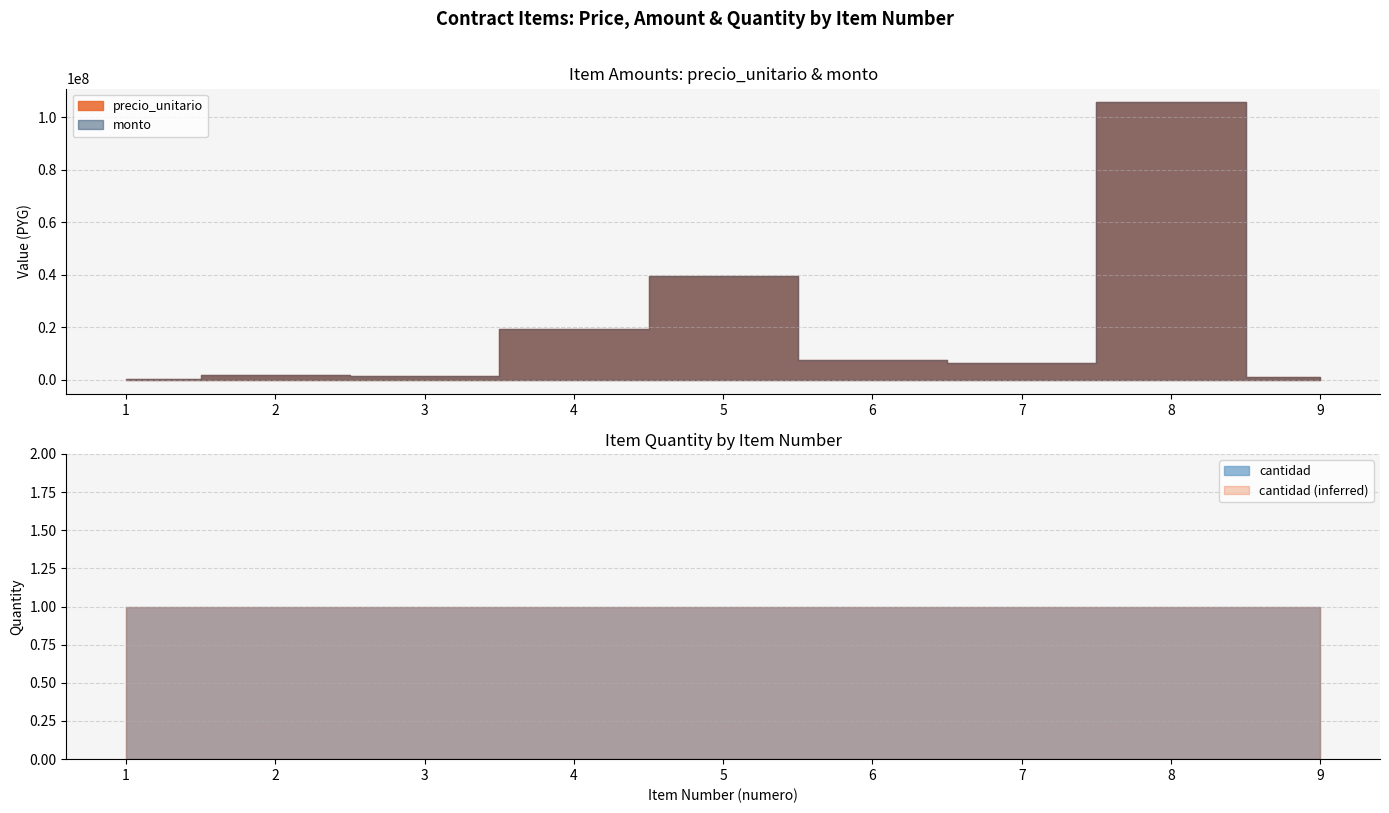

How many lines are shown in the chart?

3